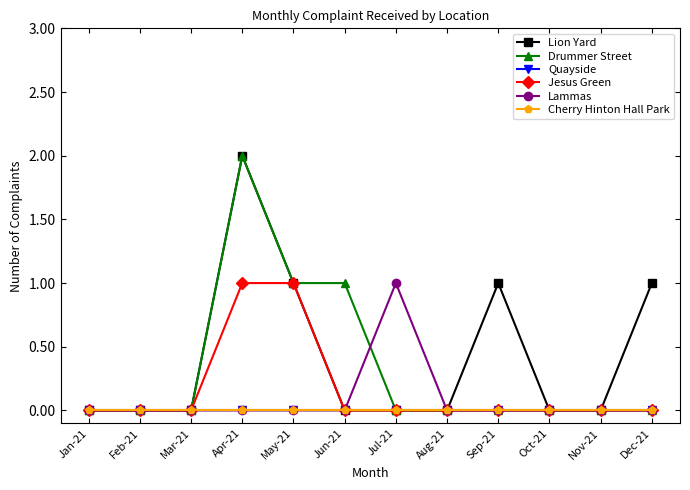

Is this an area chart (filled region under the line)?

No